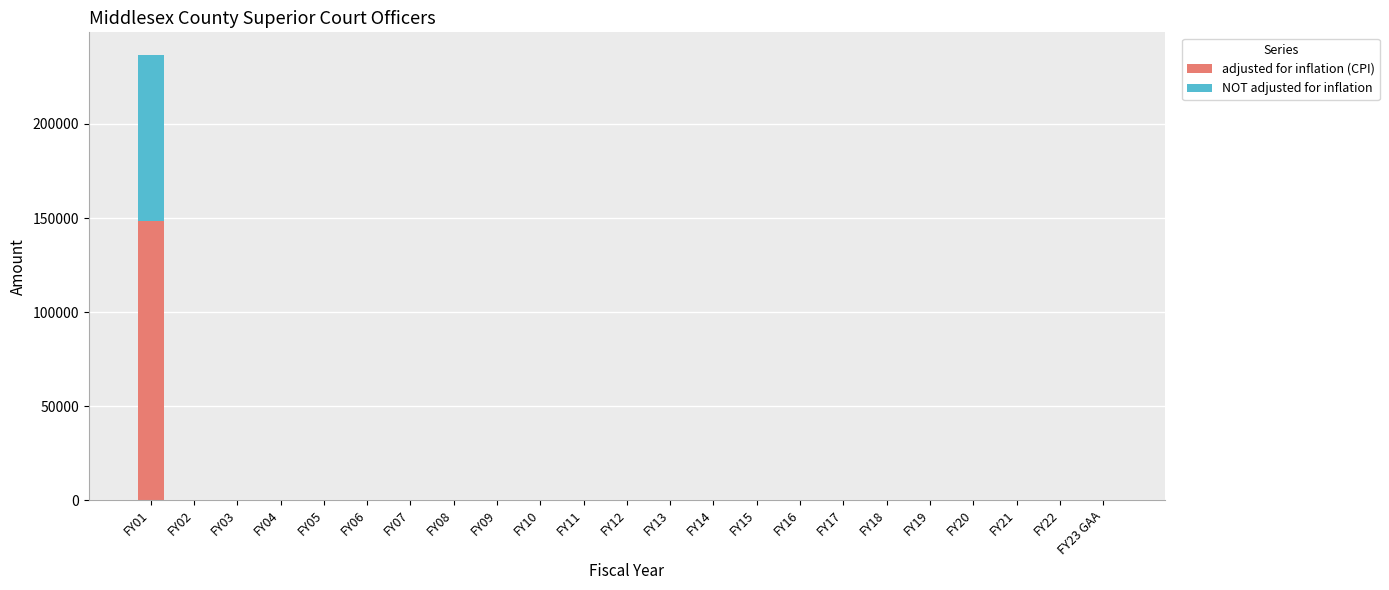

At which label does adjusted for inflation (CPI) reach its peak?

FY01